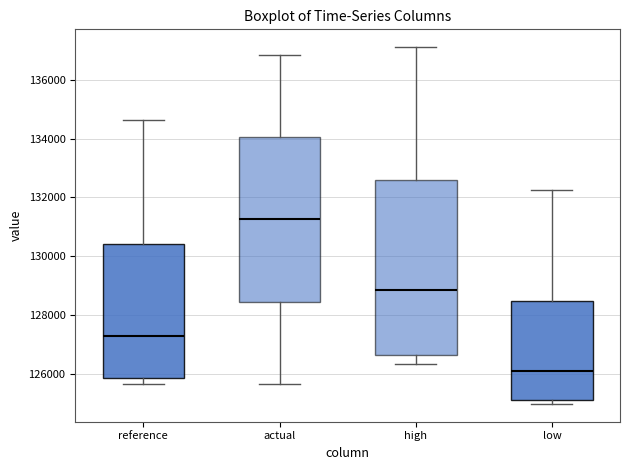

Reading left to right, transcribe this box plot: for each box, give where its median line is, the range the box spans, and where its two whiskers end, as read against the y-axis. The values are not printed on the chart, so give them approximately, as read against the axis.

reference: median 127200, box 125800 to 130400, whiskers 125600 to 134600
actual: median 131200, box 128400 to 134000, whiskers 125600 to 136800
high: median 128800, box 126600 to 132600, whiskers 126400 to 137200
low: median 126000, box 125200 to 128400, whiskers 125000 to 132200